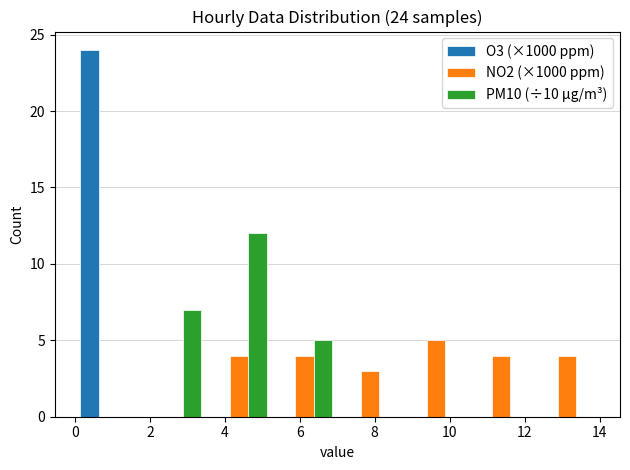

In the PM10 (÷10 µg/m³) series, which range on the x-axis has the tallest bar?

3.6 to 5.2